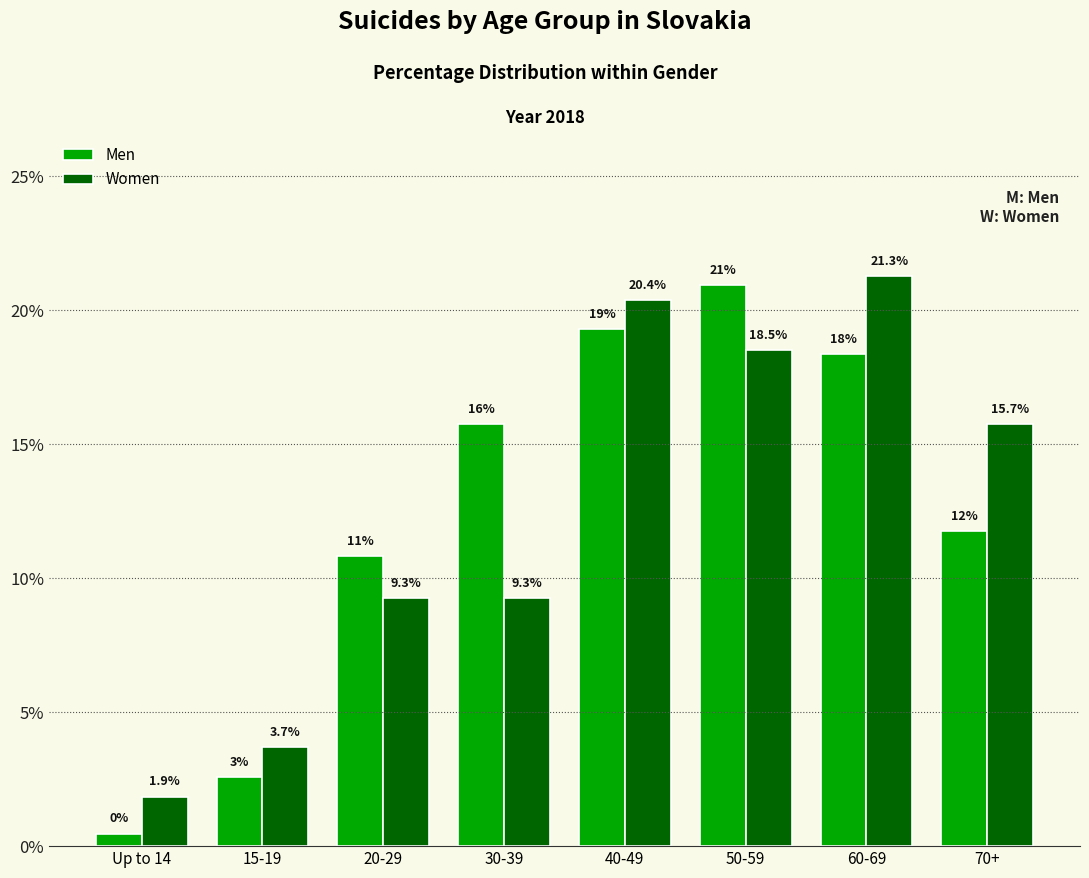

What value does the Women series have at 50-59?

18.5